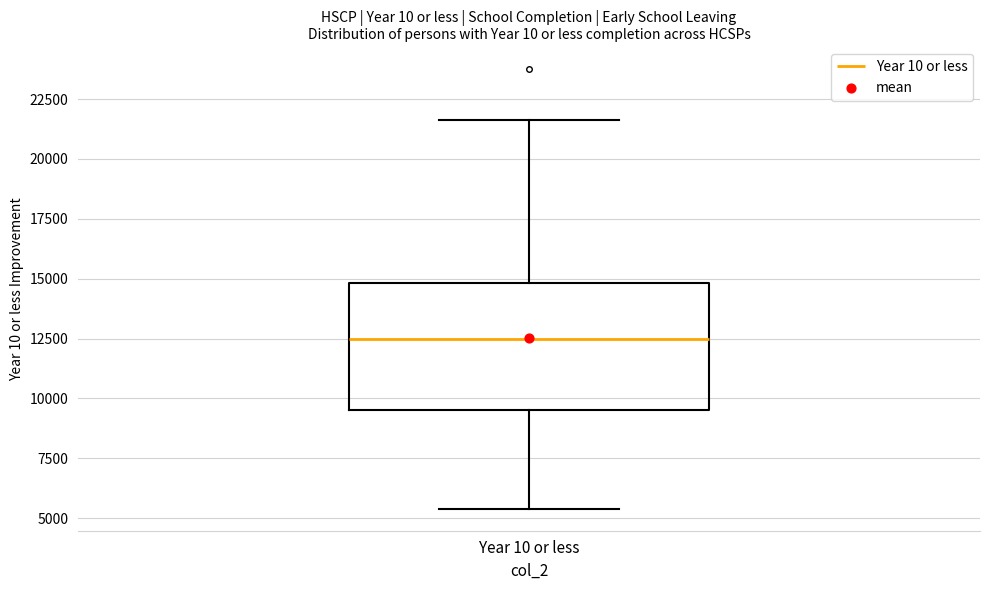

Transcribe this box plot: give where the median line is, the range the box spans, and where the two whiskers end, as read against the y-axis. The values are not printed on the chart, so give them approximately, as read against the axis.

median 12500, box 9500 to 15000, whiskers 5500 to 21500